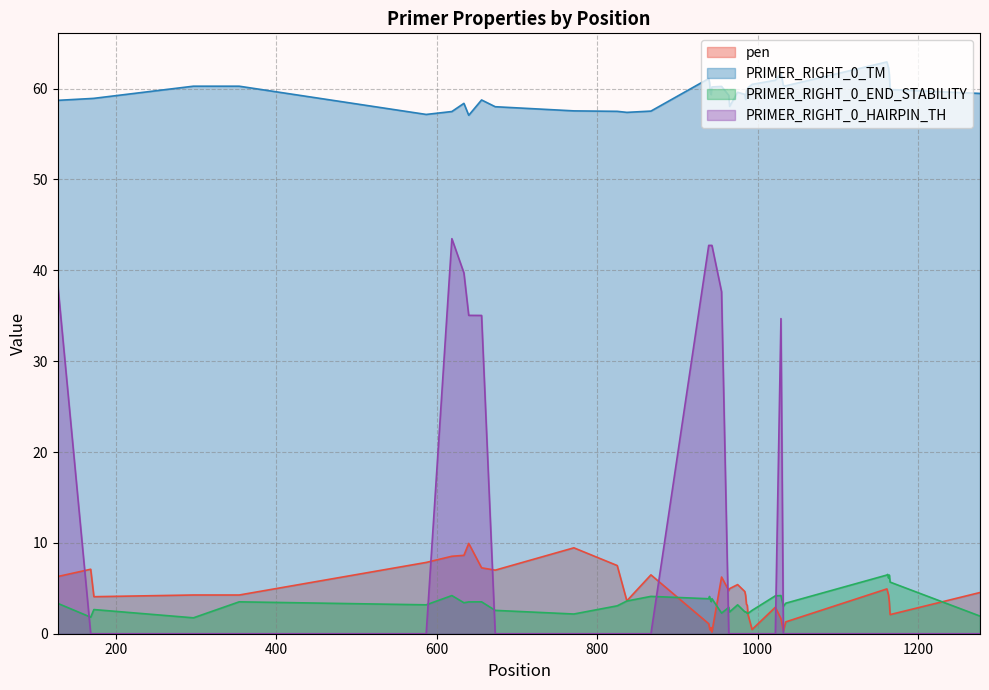

Where is the first local minimum for PRIMER_RIGHT_0_END_STABILITY?

169